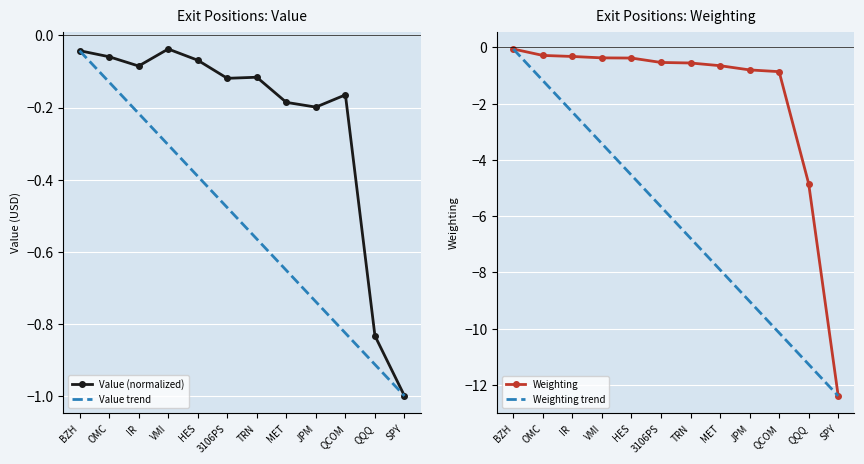

True or false: Value trend and Value (normalized) cross at least once.

False